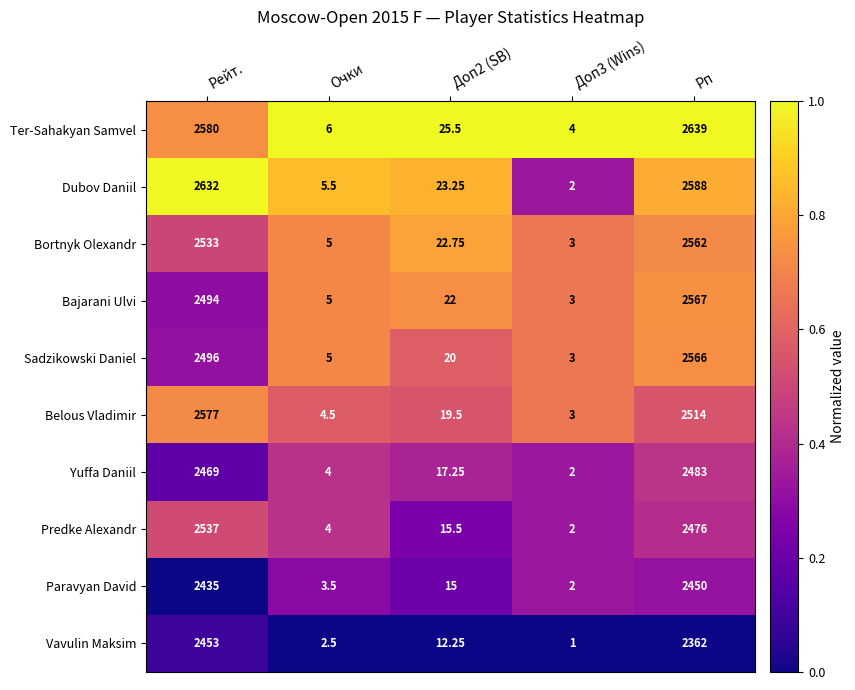

Which series changed the most between Рейт. and Очки?

Dubov Daniil